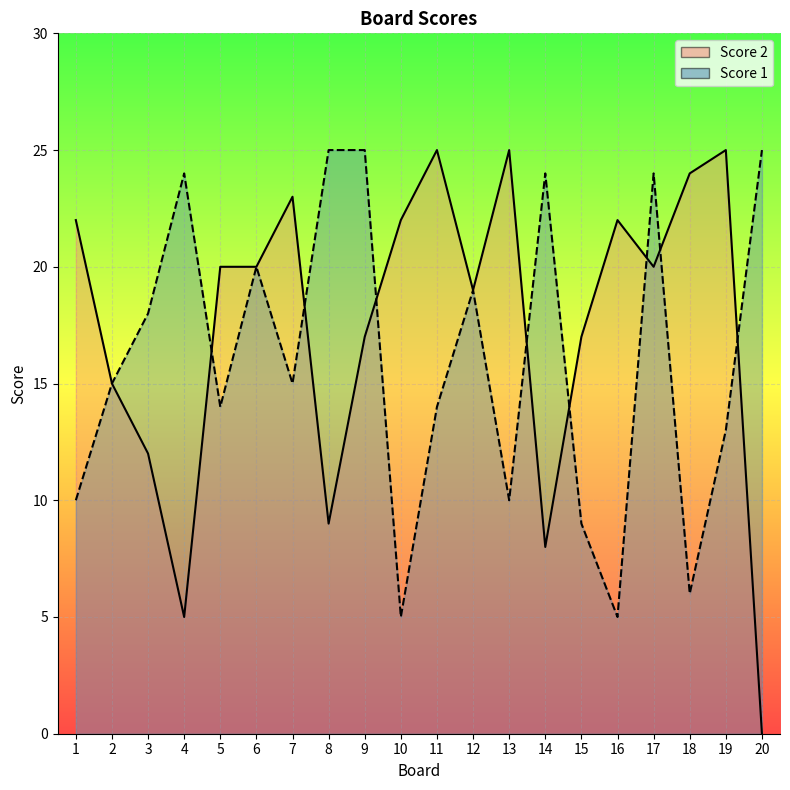

How many times do Score 1 and Score 2 cross each other?

8